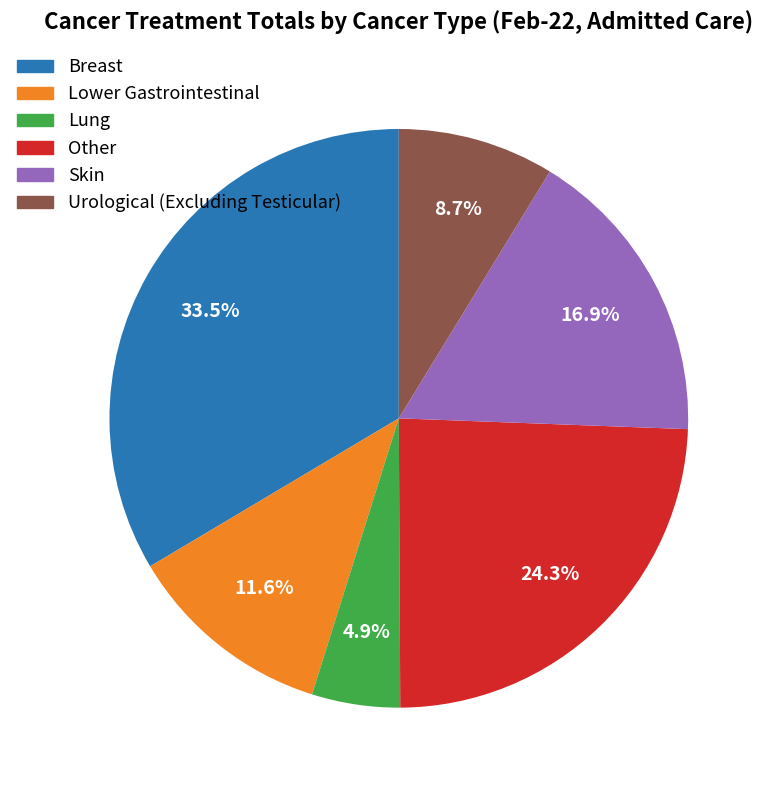

What portion of the pie excludes Skin?

83.1%